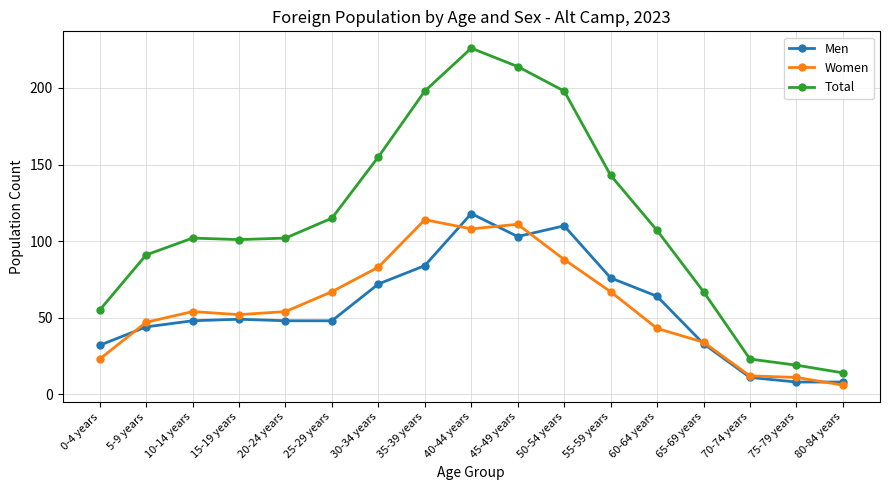

True or false: Total and Women cross at least once.

False